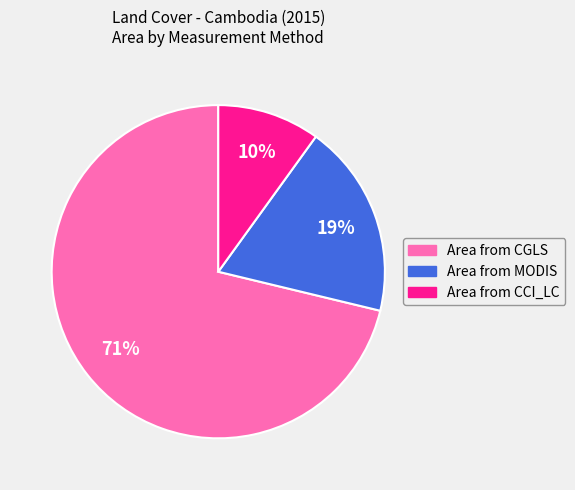

What percentage is the Area from CGLS slice, to the nearest percent?

71%